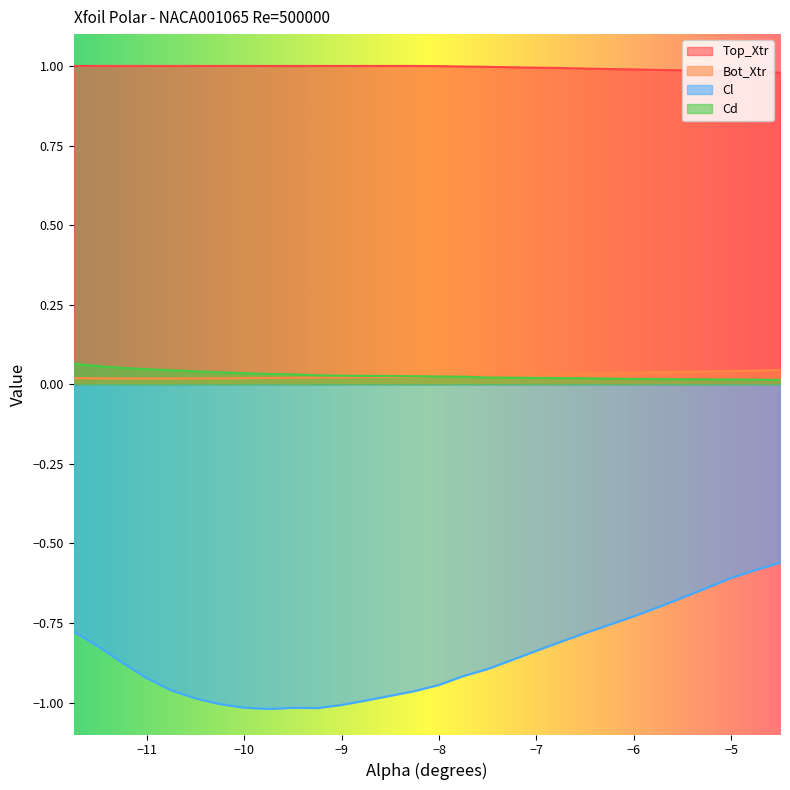

What are all the series names shown in the legend?

Top_Xtr, Bot_Xtr, Cl, Cd